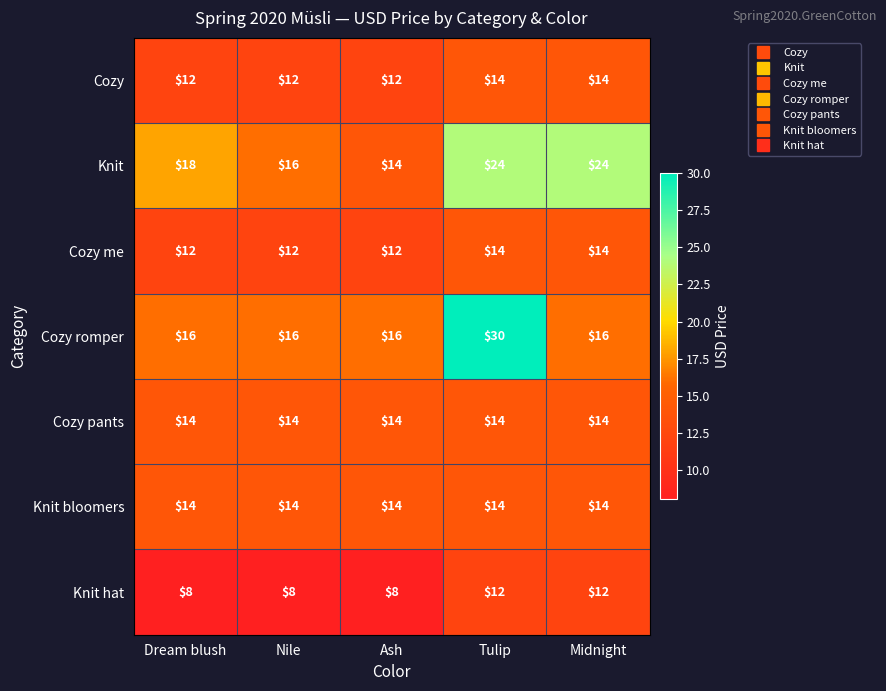

What is the minimum value shown in the chart?

8